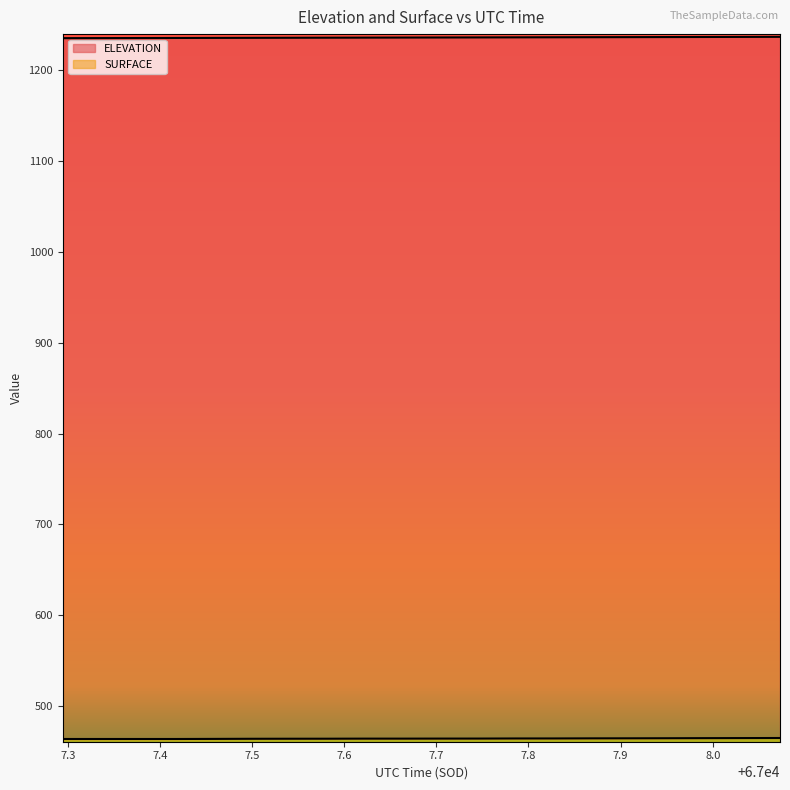

What is the average value of the ELEVATION series?

1235.4